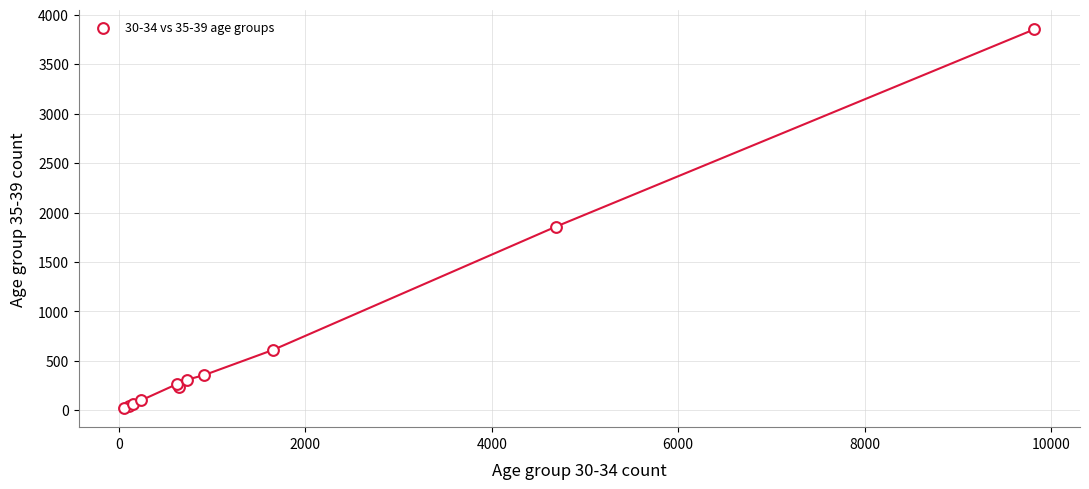

What Y value in the scatter plot is closest to 1937?

1856